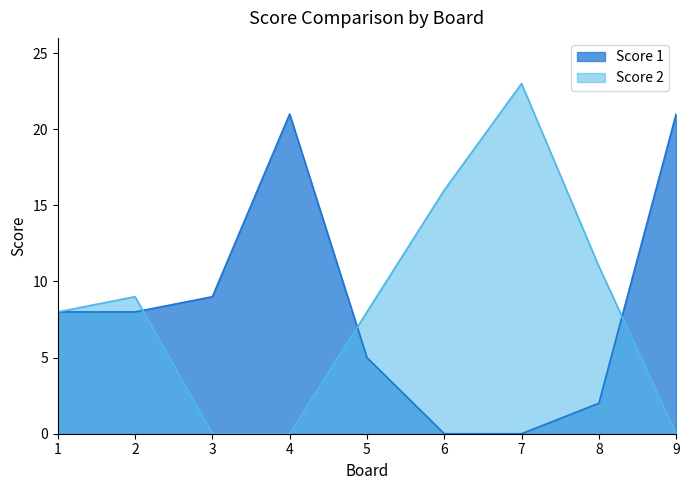

How many lines are shown in the chart?

2